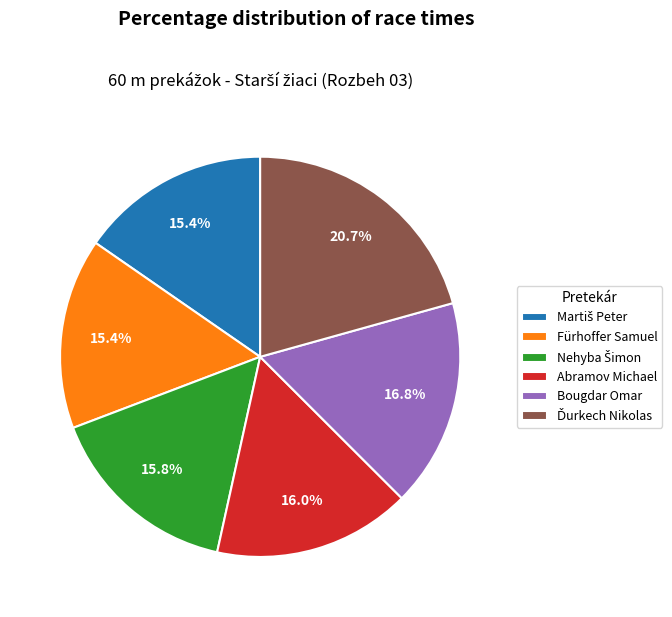

How many slices are in this pie chart?

6